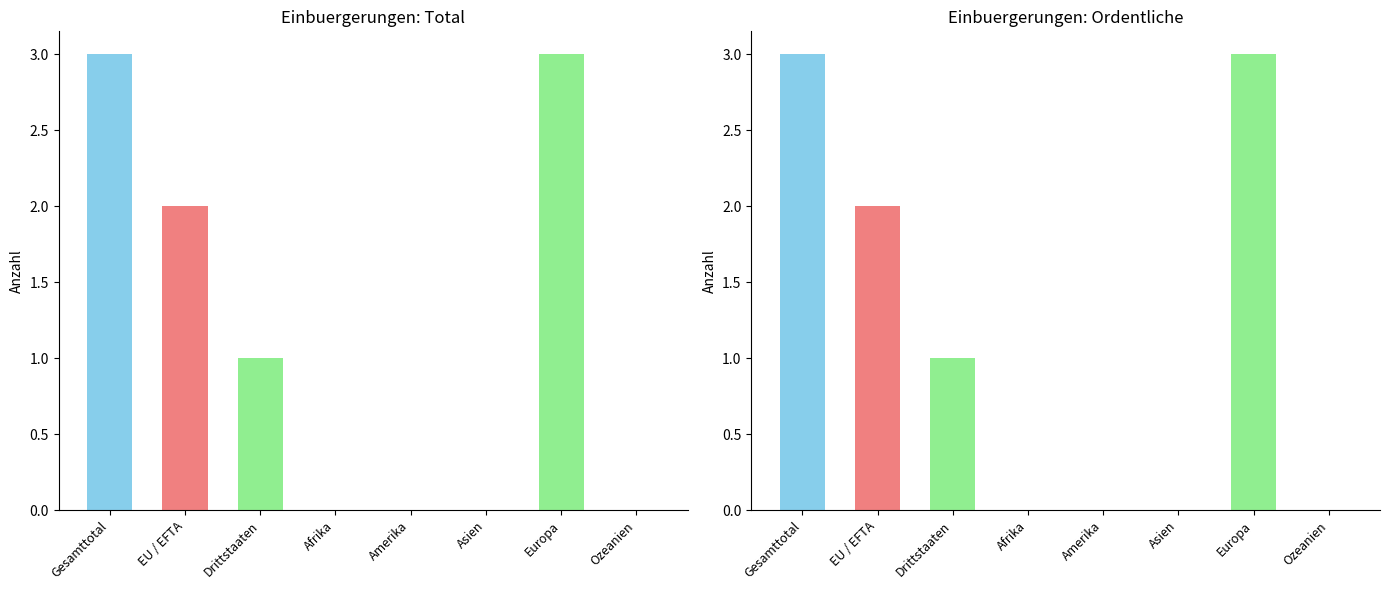

What position from the right is Asien?

3